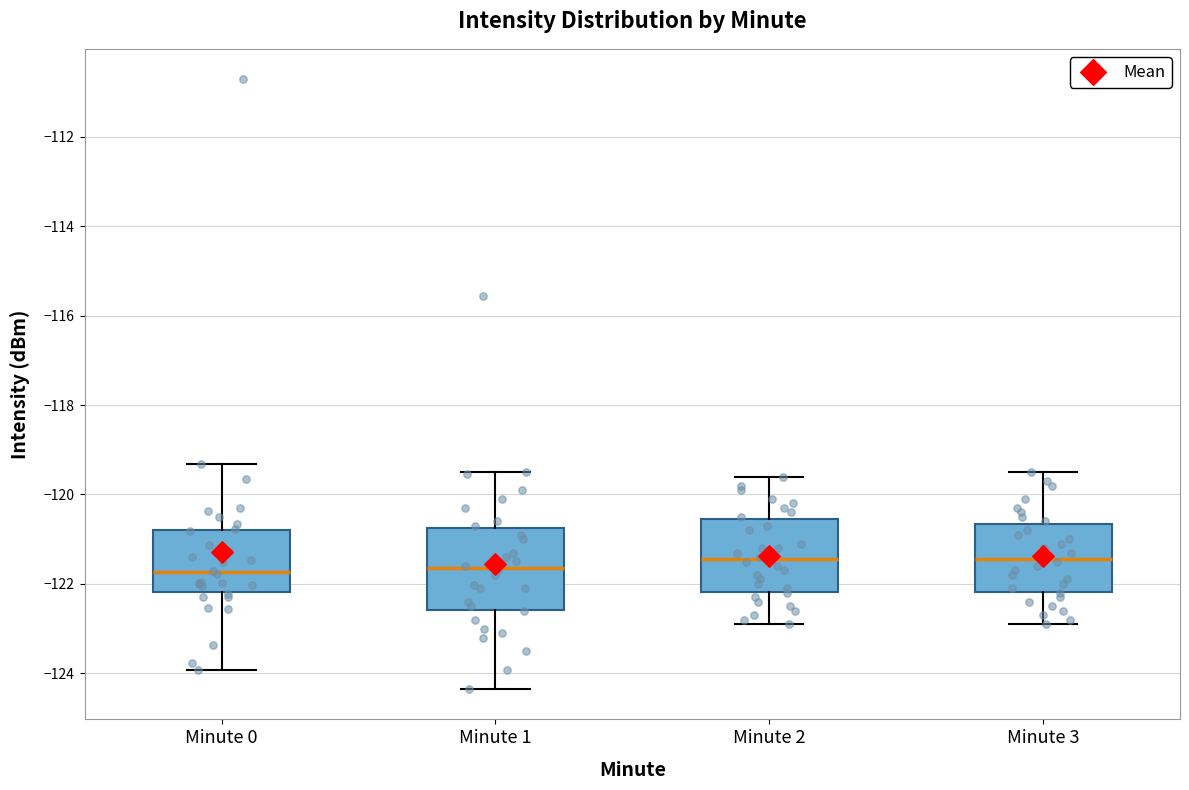

Reading left to right, transcribe this box plot: for each box, give where its median line is, the range the box spans, and where its two whiskers end, as read against the y-axis. The values are not printed on the chart, so give them approximately, as read against the axis.

Minute 0: median -121.8, box -122.2 to -120.8, whiskers -124.0 to -119.4
Minute 1: median -121.6, box -122.6 to -120.8, whiskers -124.4 to -119.4
Minute 2: median -121.4, box -122.2 to -120.6, whiskers -122.8 to -119.6
Minute 3: median -121.4, box -122.2 to -120.6, whiskers -122.8 to -119.4